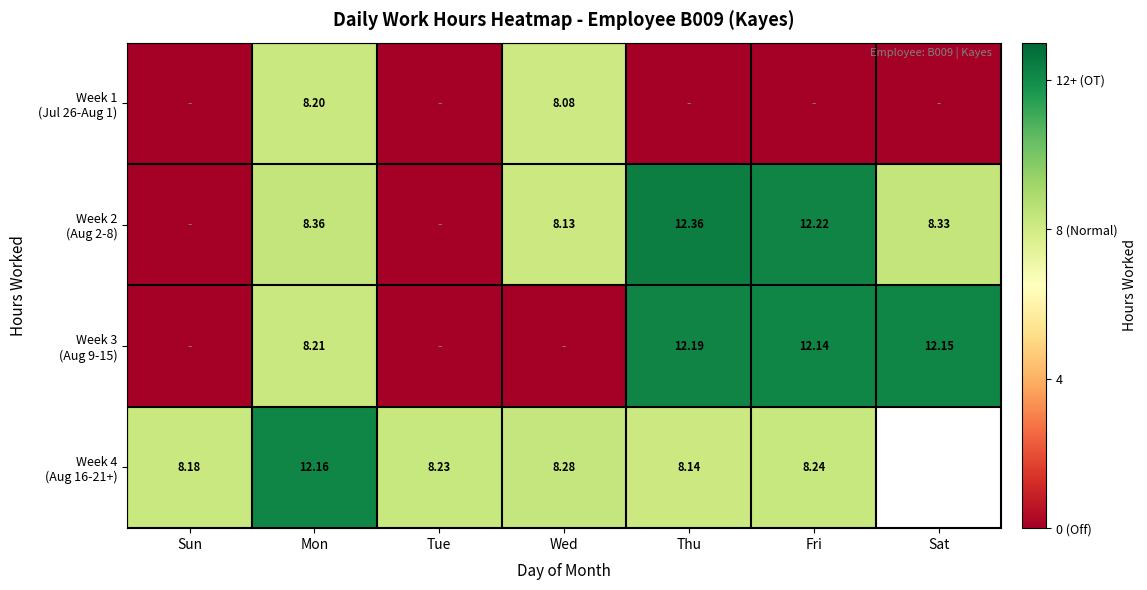

Where is Week 4 (Aug 16-21+) nearest to the value 10?

Wed